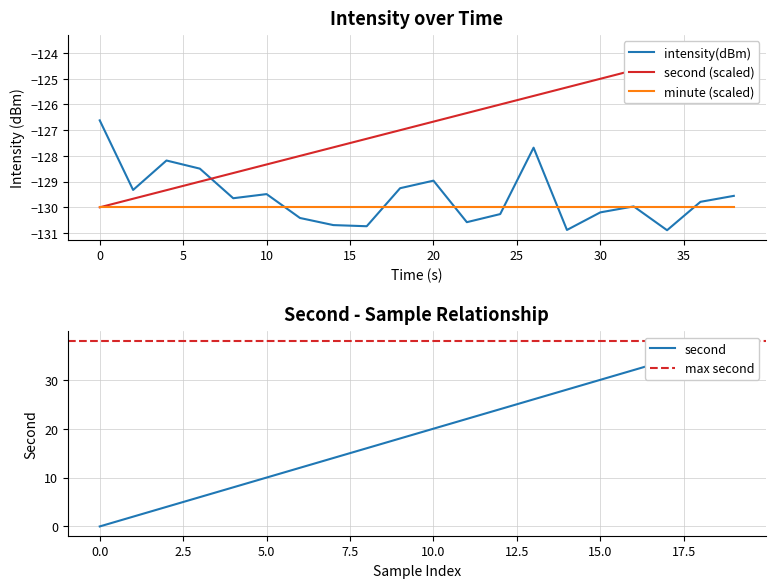

How many data points in second are less than -126?

12